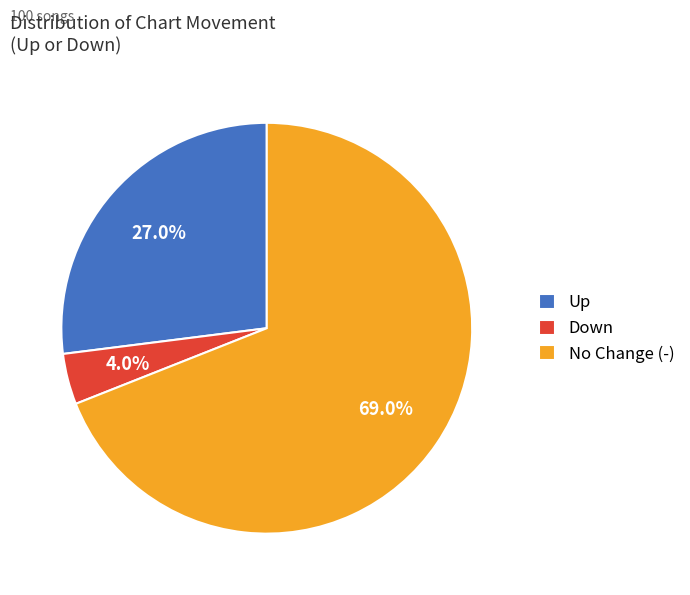

How many slices are in this pie chart?

3